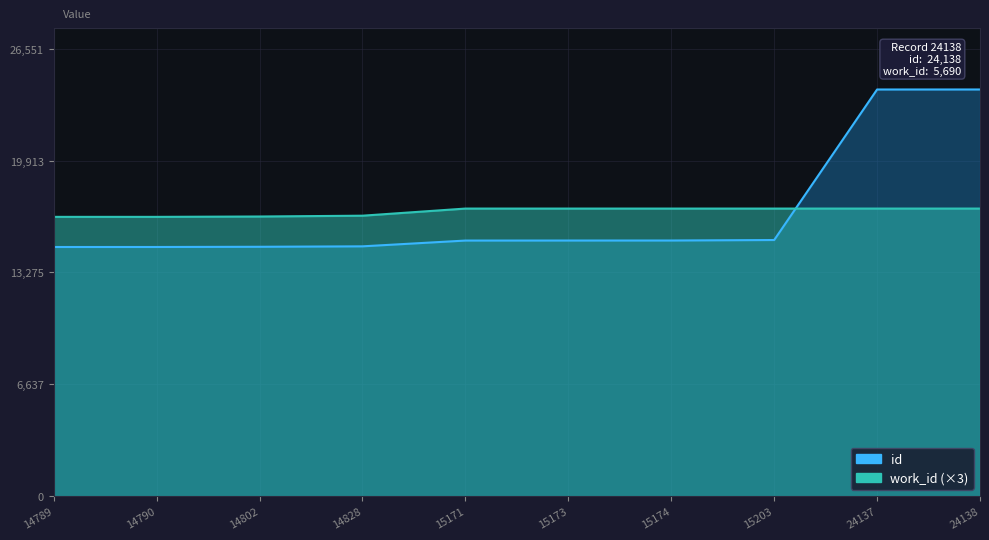

At which label is id closest to 19463?

15203